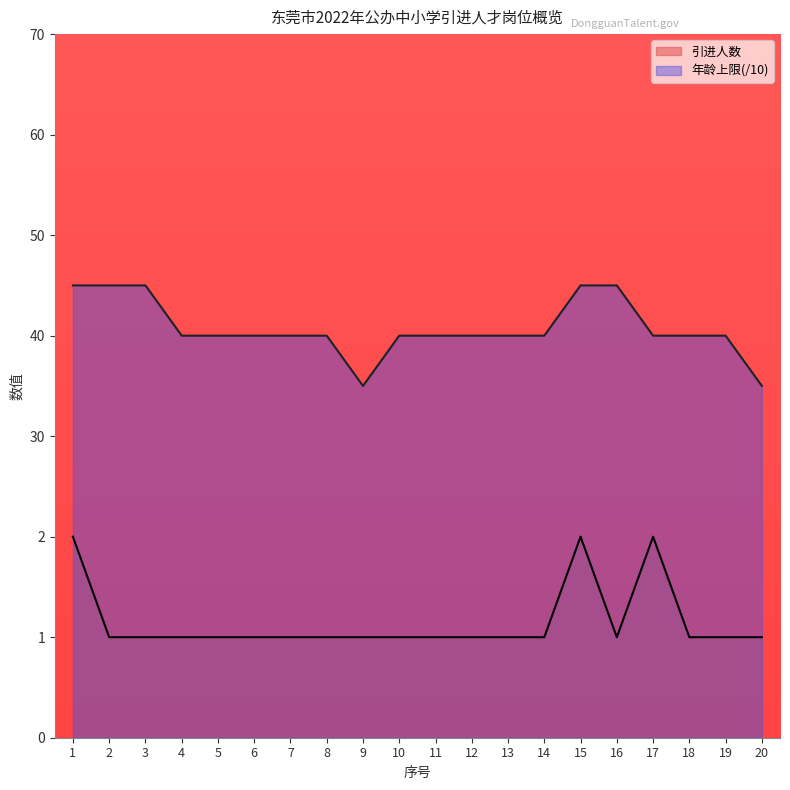

How many lines are shown in the chart?

2